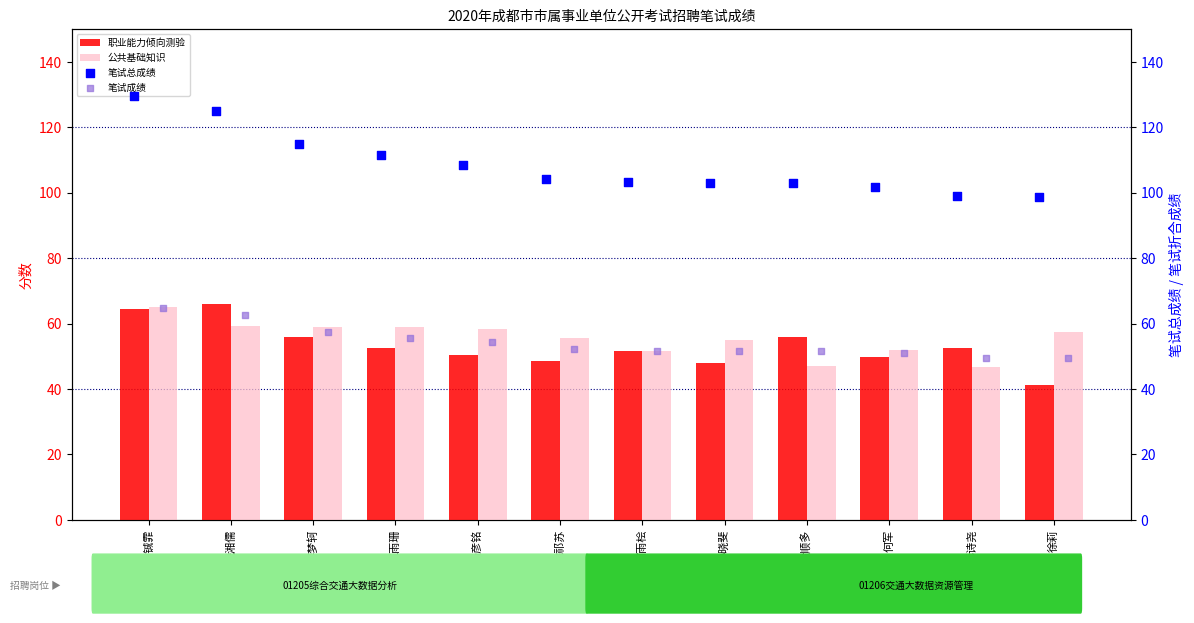

What is the minimum value for 公共基础知识?

46.6